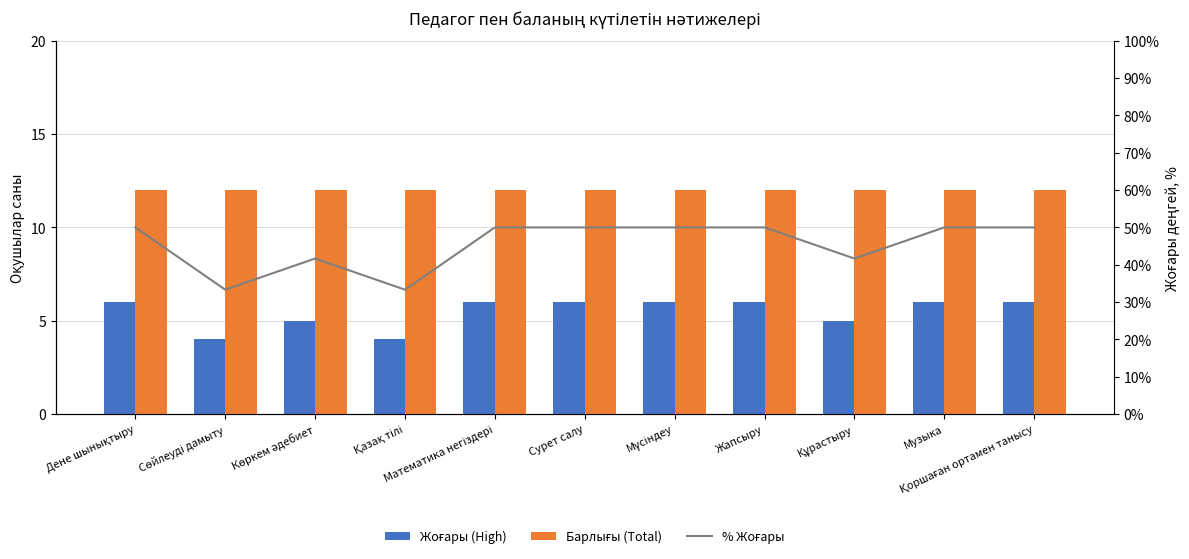

What is the value of the Жоғары (High) bar at the 1st from the left?

6.0